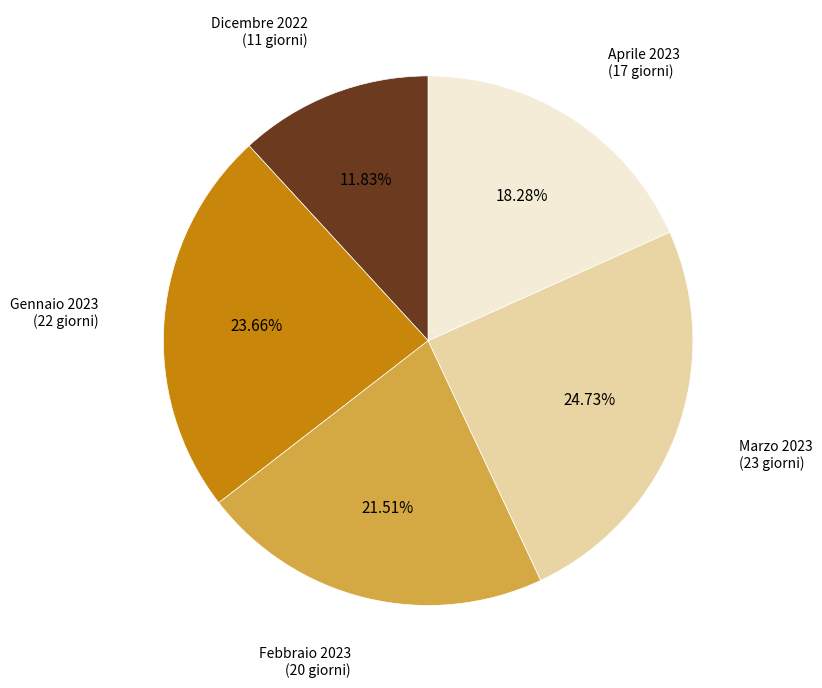

To the nearest percent, what is the difference between the largest and smallest slice percentages?

13%